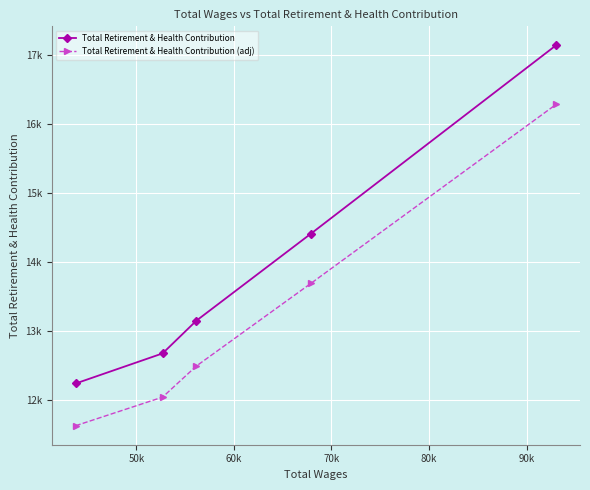

Is this an area chart (filled region under the line)?

No